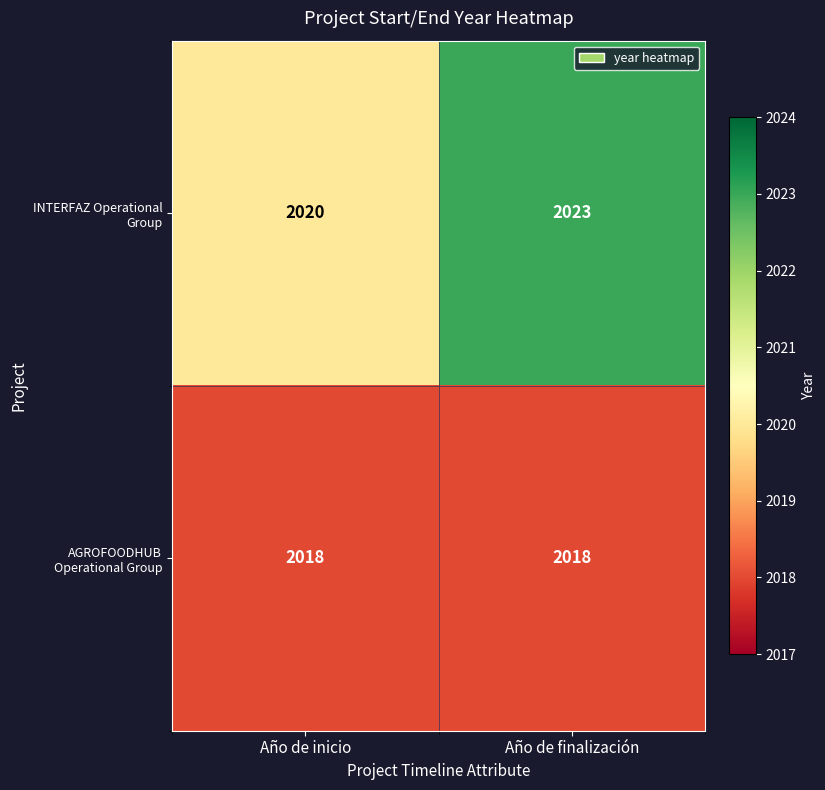

Which series has the largest total across all categories?

INTERFAZ Operational Group